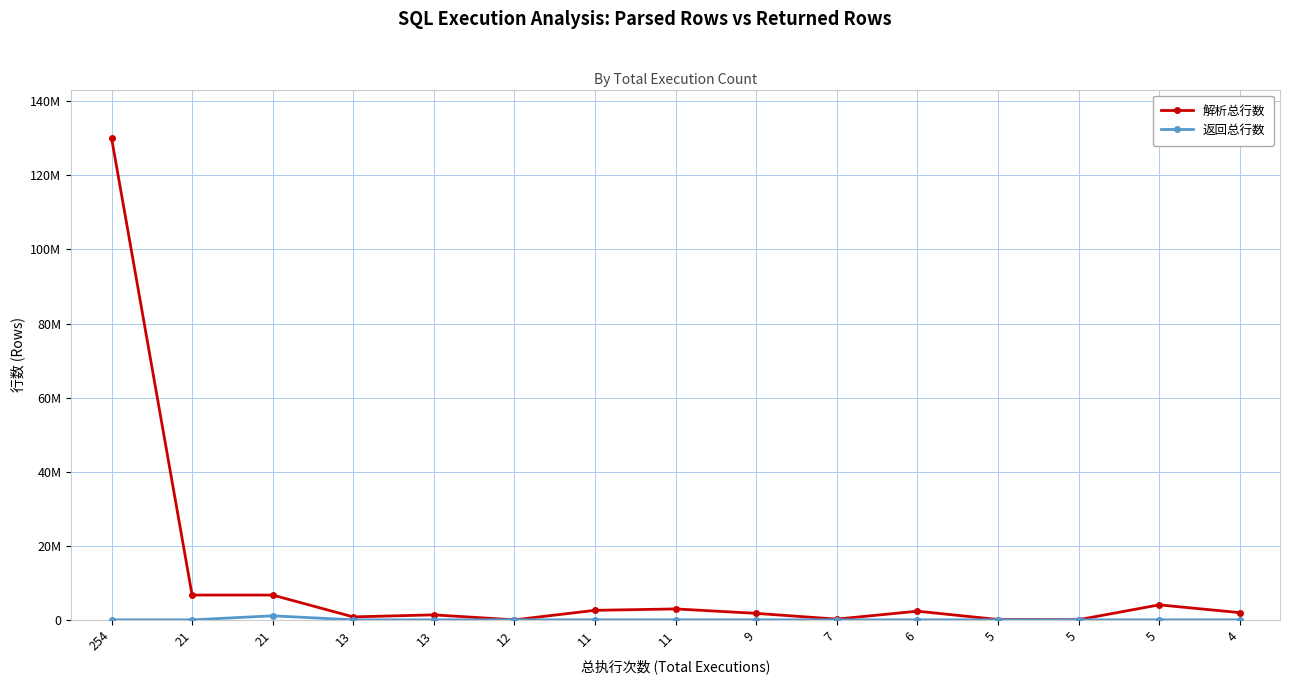

Is this an area chart (filled region under the line)?

No